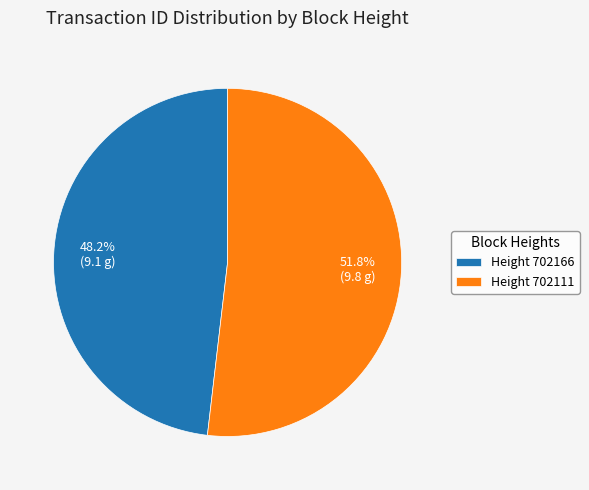

Which slice is the smallest?

Height 702166